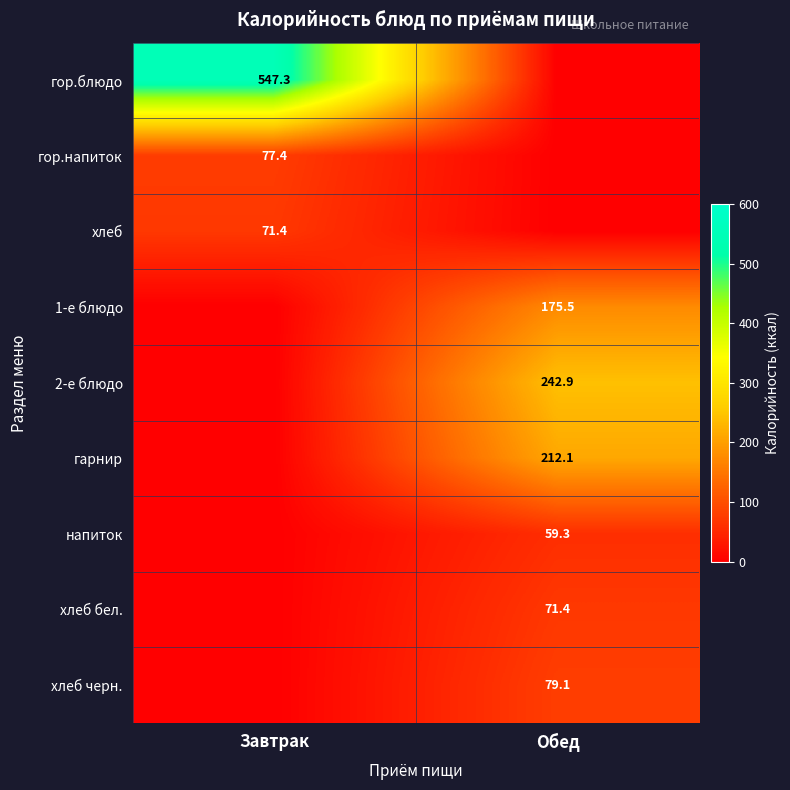

The хлеб series shows 104.4 at Завтрак. True or false?

False